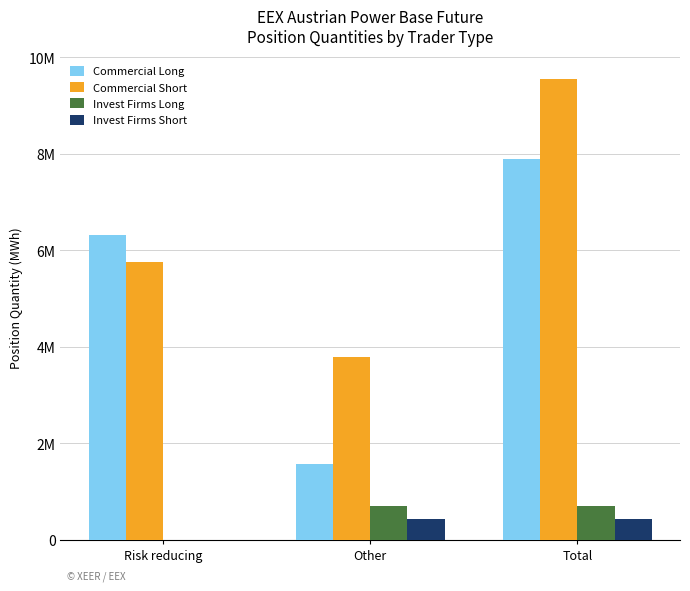

What are all the series names shown in the legend?

Commercial Long, Commercial Short, Invest Firms Long, Invest Firms Short